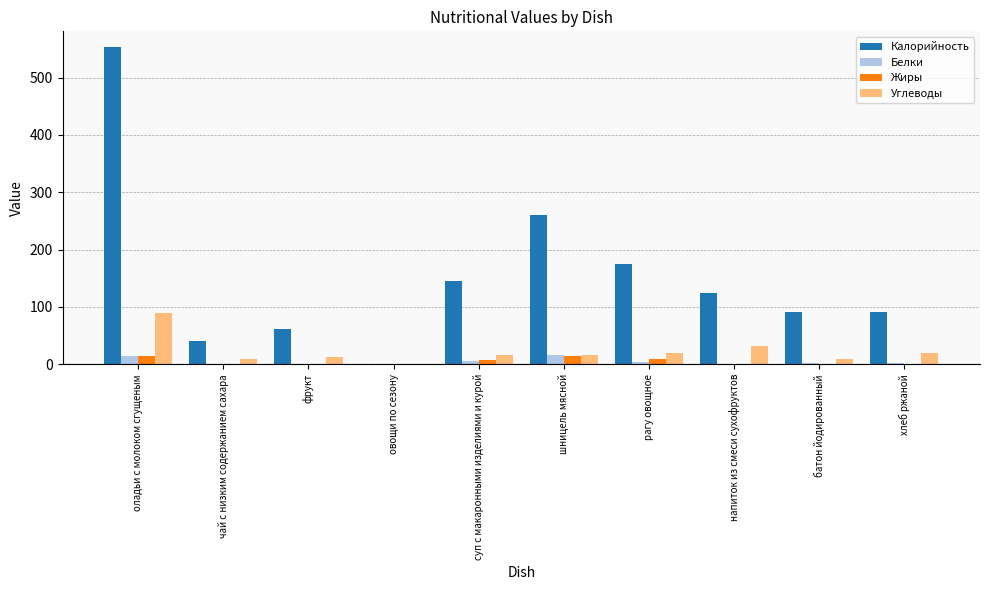

Read the Углеводы value at хлеб ржаной.

20.0